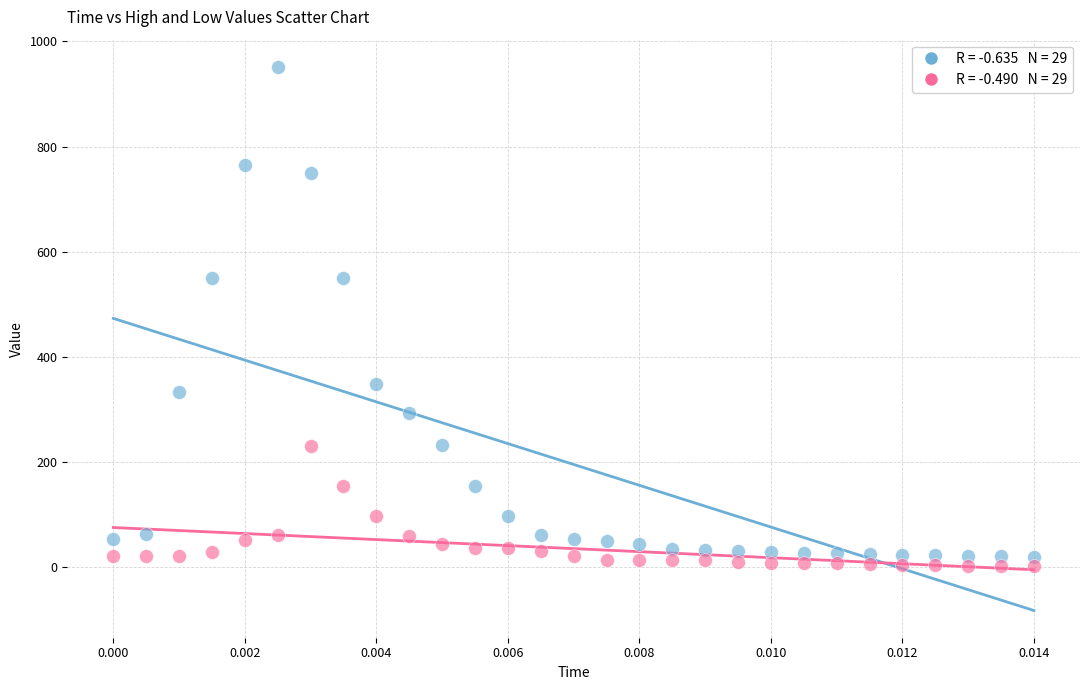

How many points are shown in the scatter plot?

58